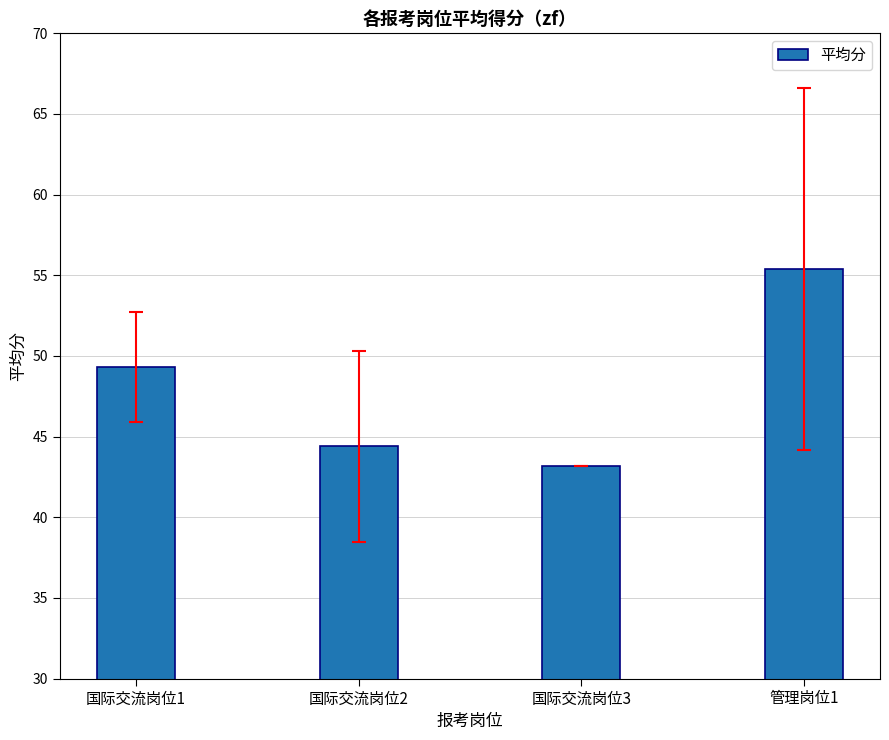

How many categories are shown in the chart?

4